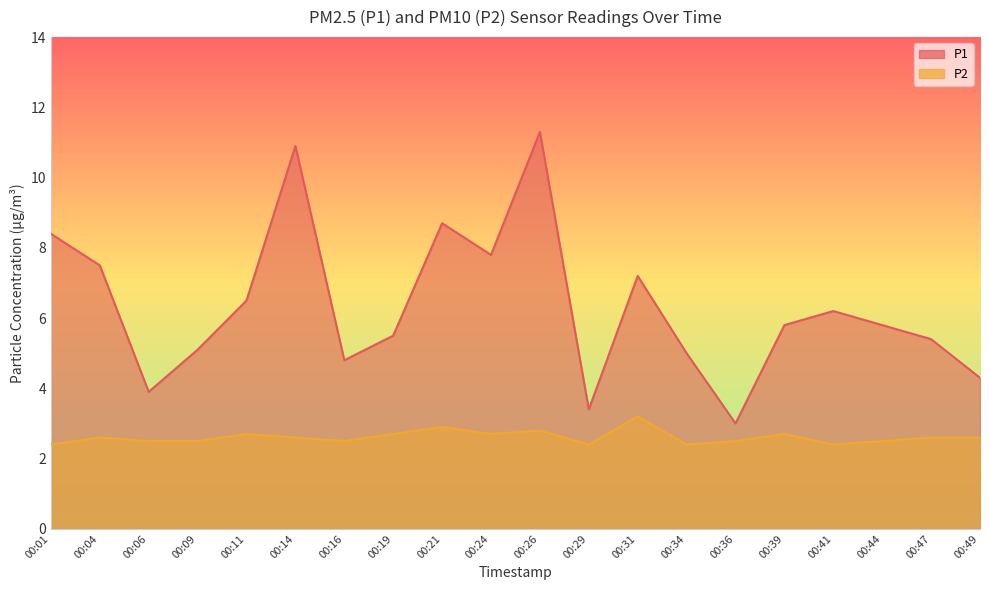

Is it true that P2 equals 2.4 at 00:41?

True